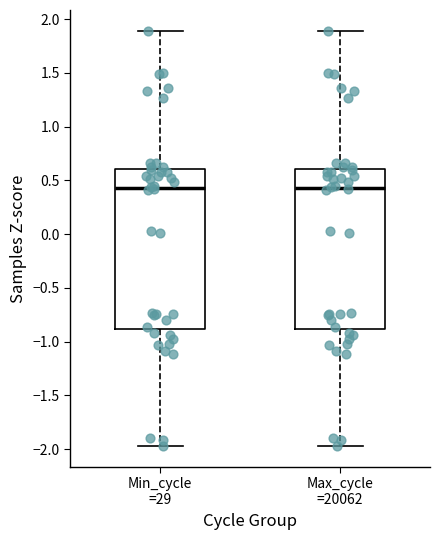

Reading left to right, read every box against the y-axis: the position of its median line, the range the box covers, and the ends of its whiskers. The values are not printed on the chart, so give them approximately, as read against the axis.

Min_cycle =29: median 0.45, box -0.90 to 0.60, whiskers -1.95 to 1.90
Max_cycle =20062: median 0.45, box -0.90 to 0.60, whiskers -1.95 to 1.90